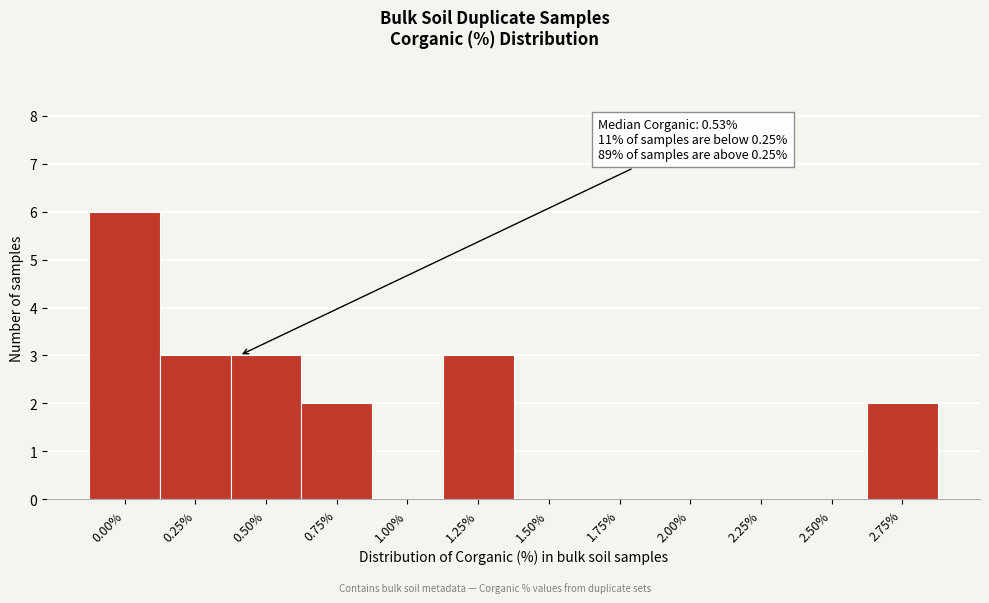

Reading left to right, list all the values displayed in this chart.

0.00%=6	0.25%=3	0.50%=3	0.75%=2	1.00%=0	1.25%=3	1.50%=0	1.75%=0	2.00%=0	2.25%=0	2.50%=0	2.75%=2